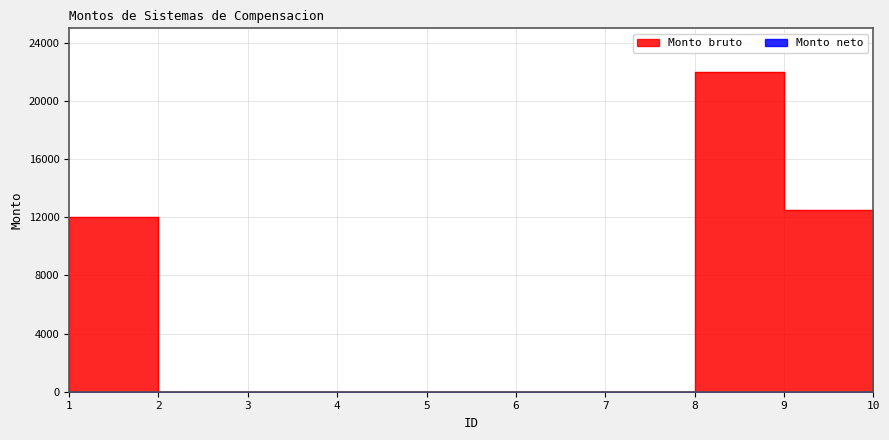

The chart shows a value of 13687.6 at 4. True or false?

False